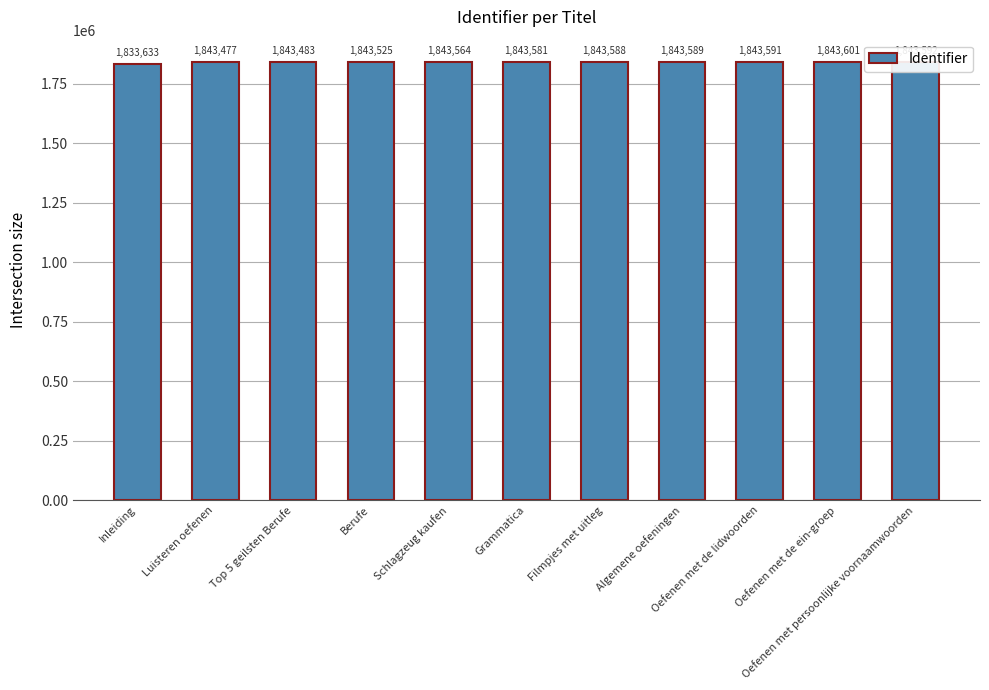

What is the average value?

1842657